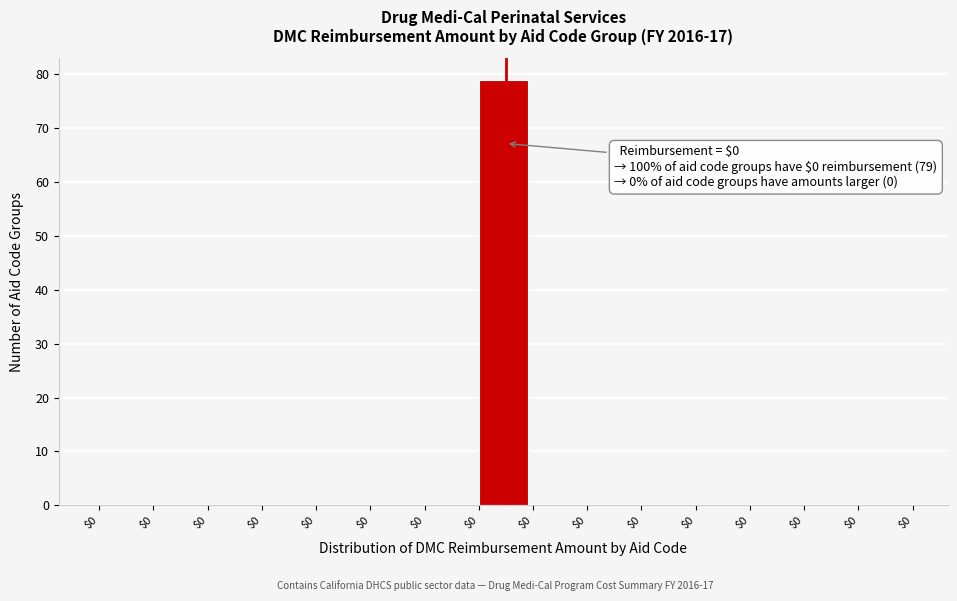

How many series are shown in this chart?

1